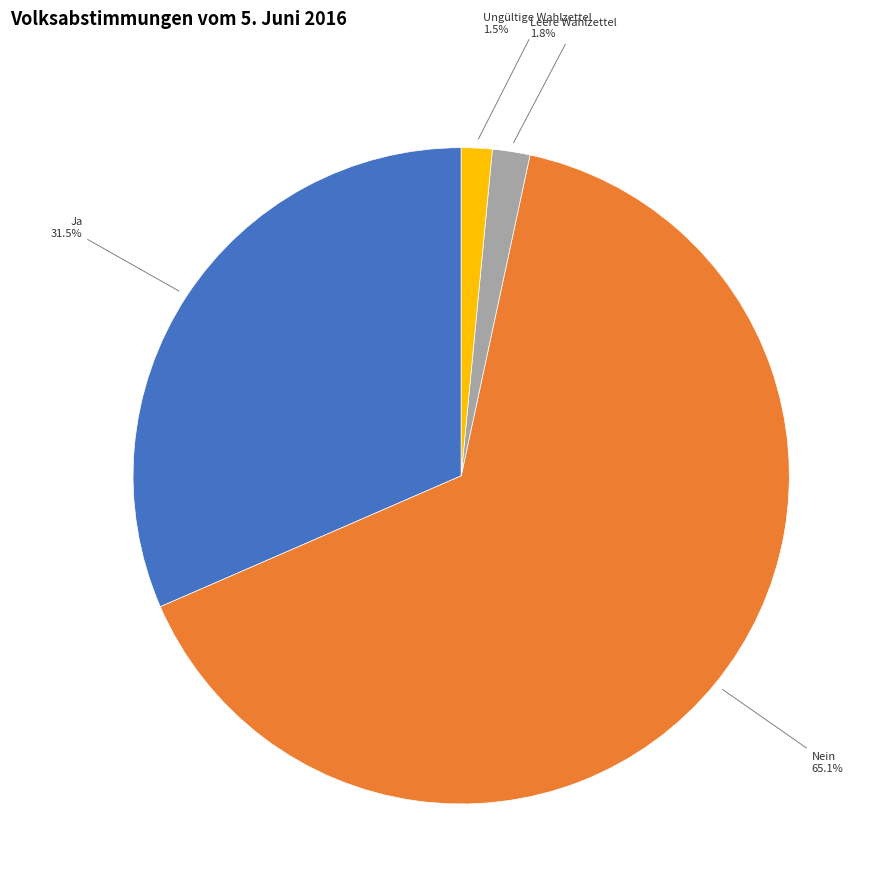

How many segments does this pie chart have?

4